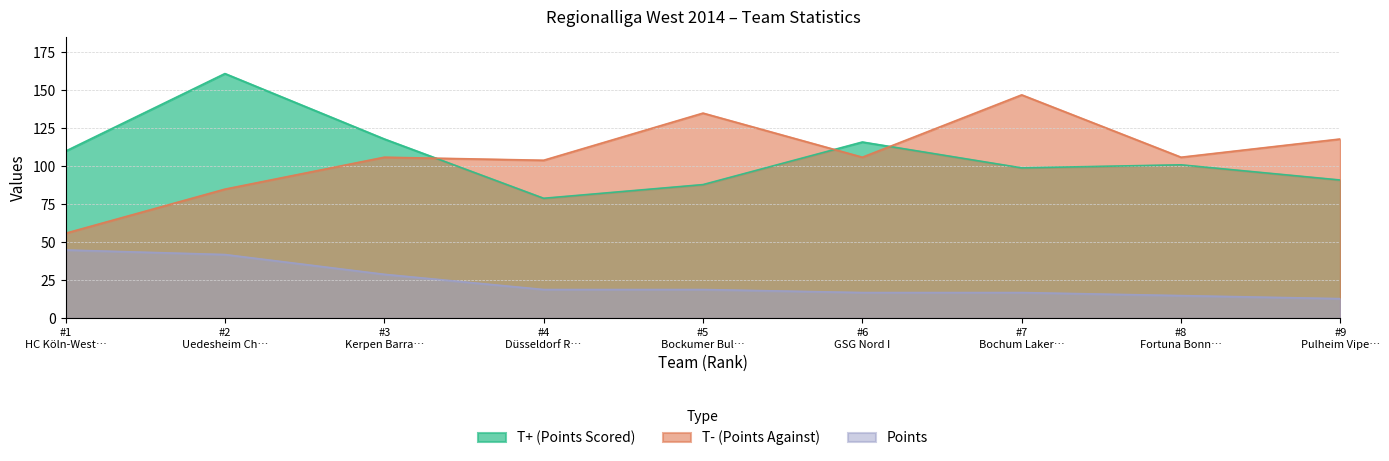

Rank the series by their maximum value, from lowest to highest.

Points, T- (Points Against), T+ (Points Scored)